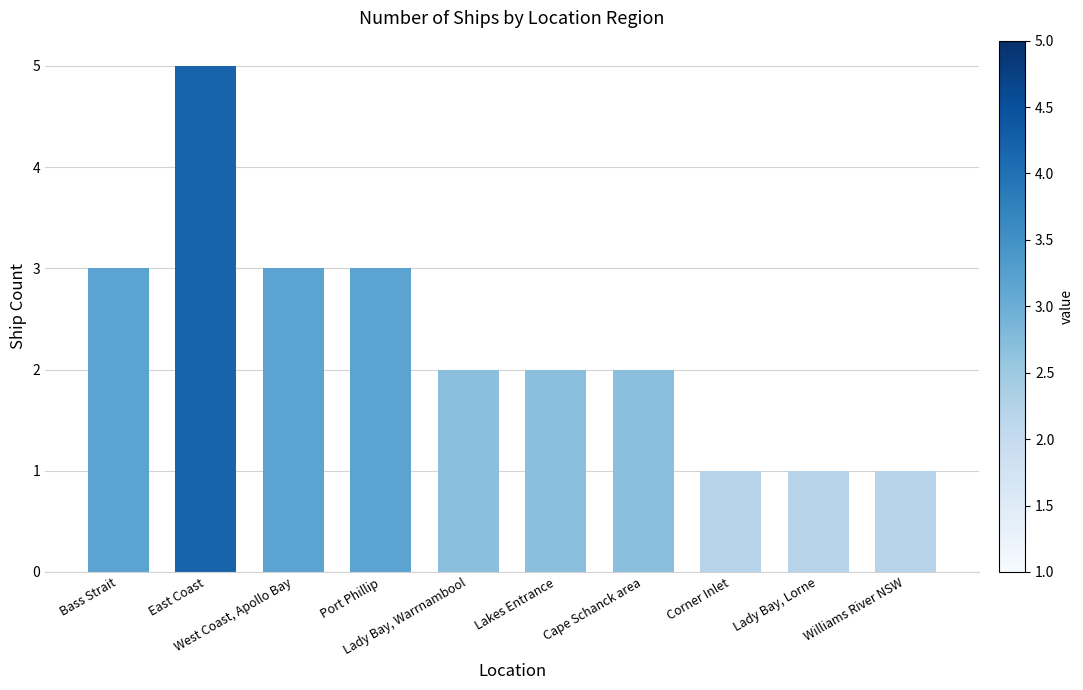

How many data points does each series have?

10